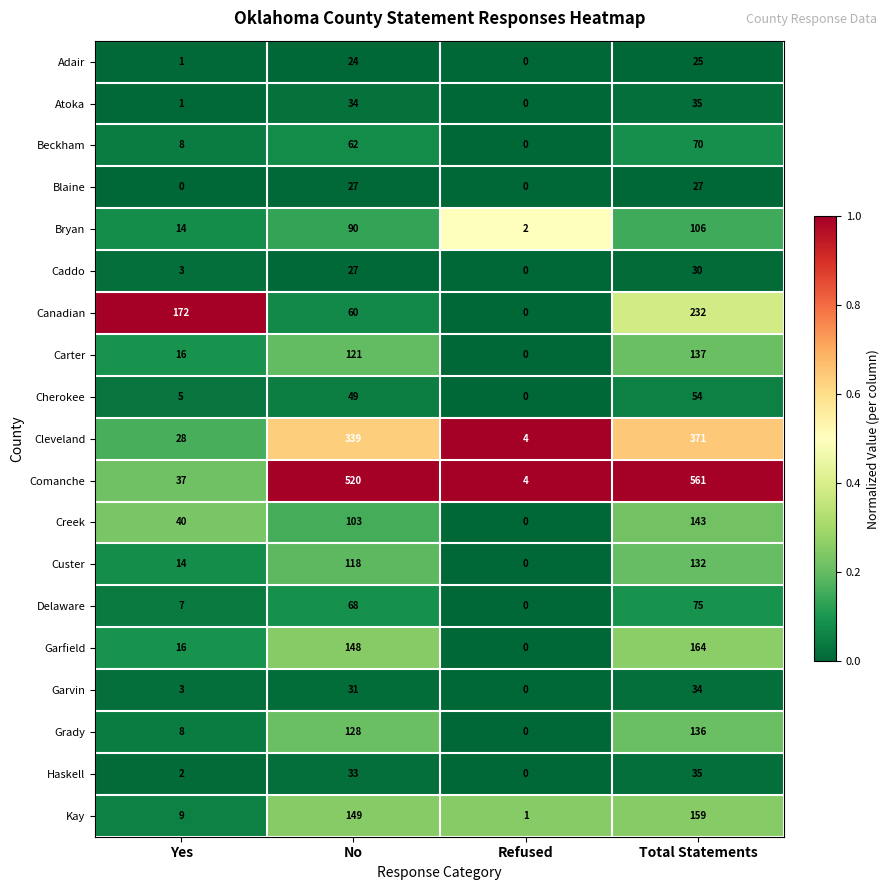

Which label corresponds to the largest value in the chart?

Total Statements